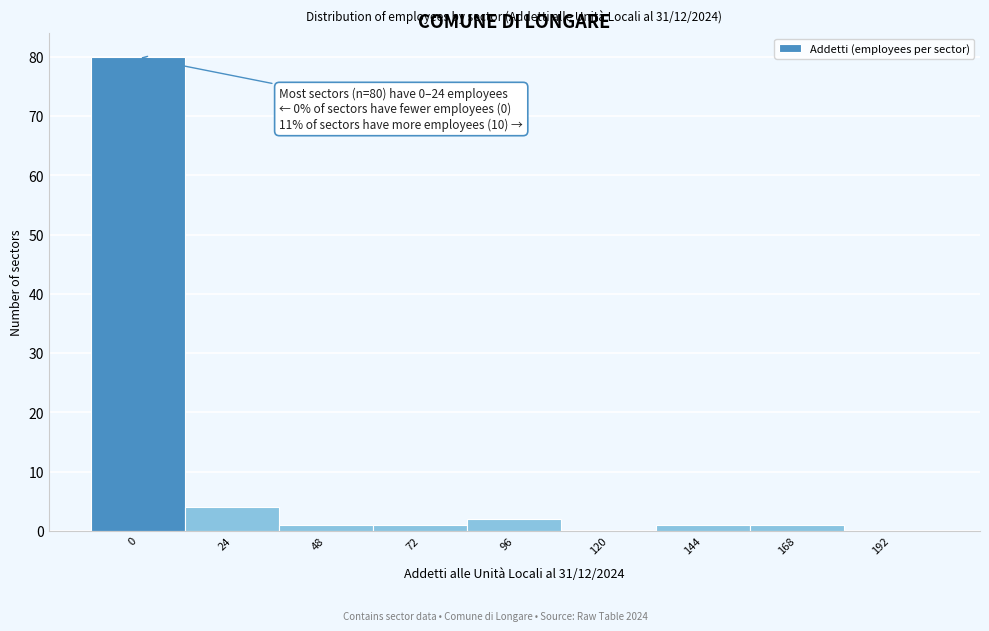

Reading right to left, extract all data points from this chart.

192=0	168=1	144=1	120=0	96=2	72=1	48=1	24=4	0=80